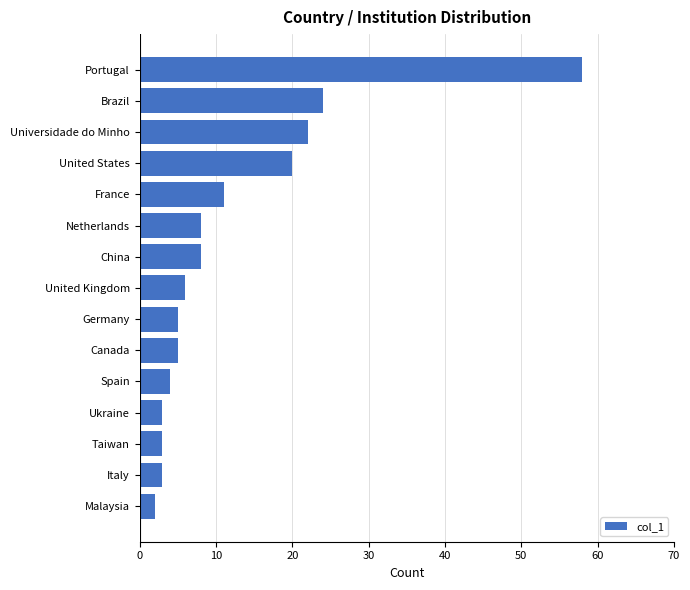

Reading top to bottom, transcribe all the data shown in this chart.

Portugal=58	Brazil=24	Universidade do Minho=22	United States=20	France=11	Netherlands=8	China=8	United Kingdom=6	Germany=5	Canada=5	Spain=4	Ukraine=3	Taiwan=3	Italy=3	Malaysia=2